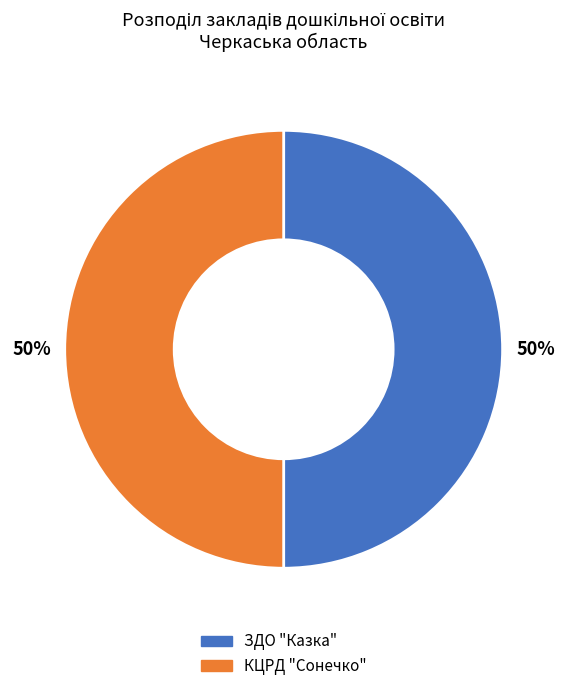

To the nearest percent, what is the combined percentage of ЗДО "Казка" and КЦРД "Сонечко"?

100%